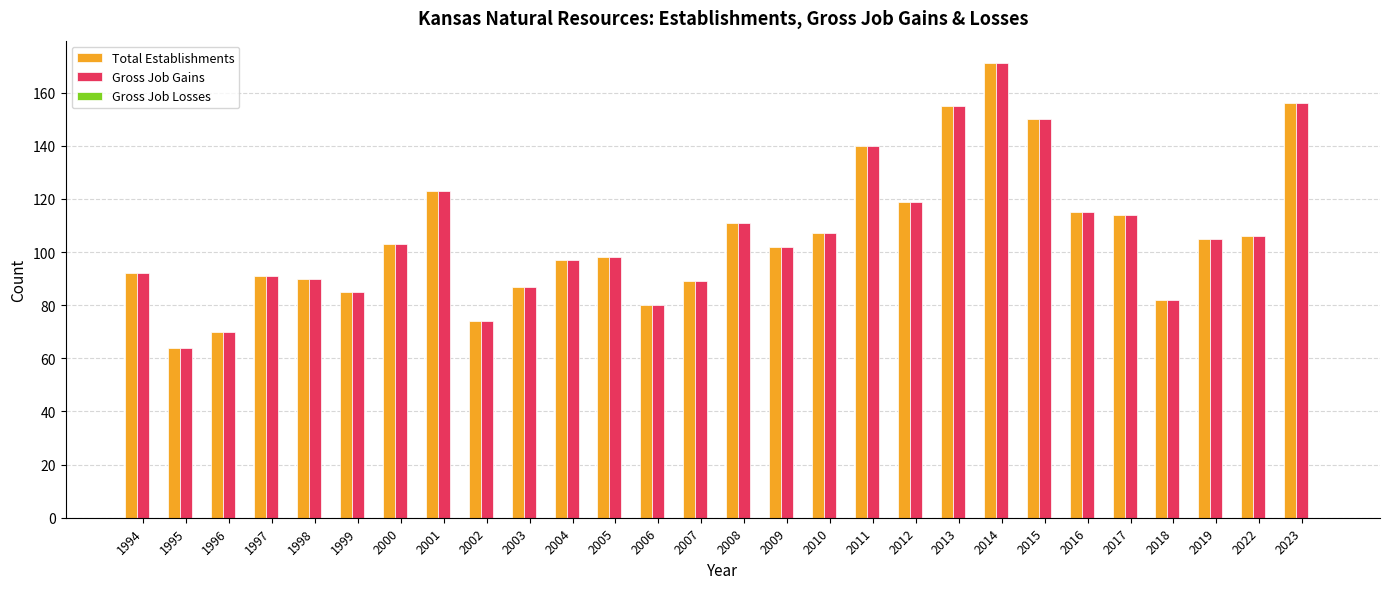

What is the difference between the highest and lowest values at 2009?

0